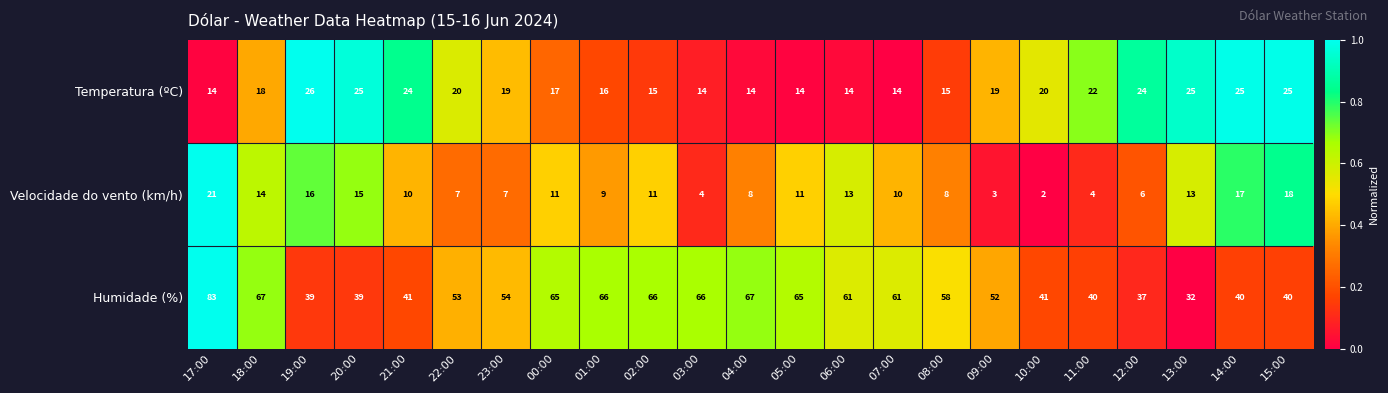

Is it true that Velocidade do vento (km/h) equals 11 at 05:00?

True